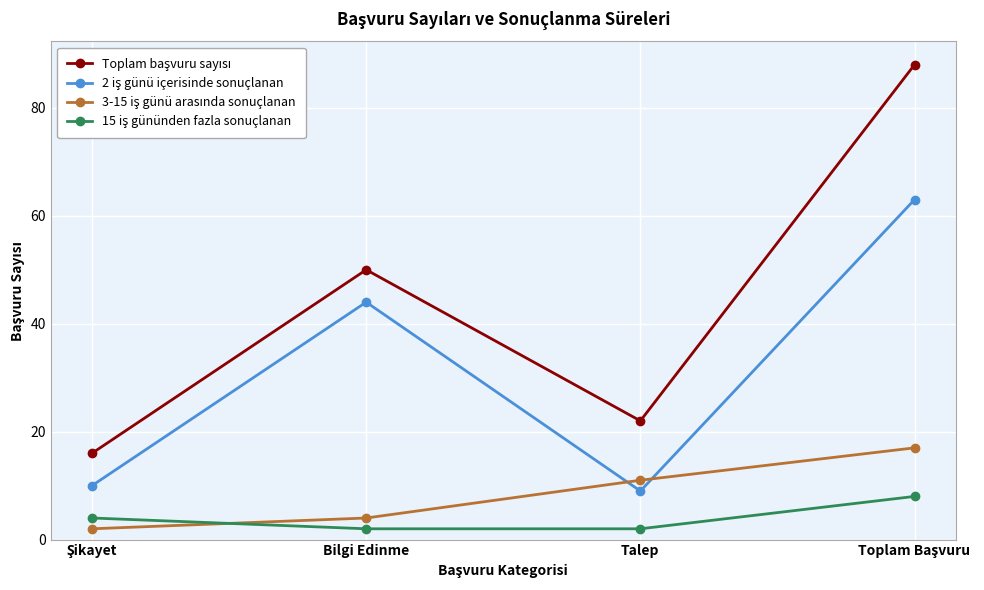

What is the label of the 2nd point from the left?

Bilgi Edinme